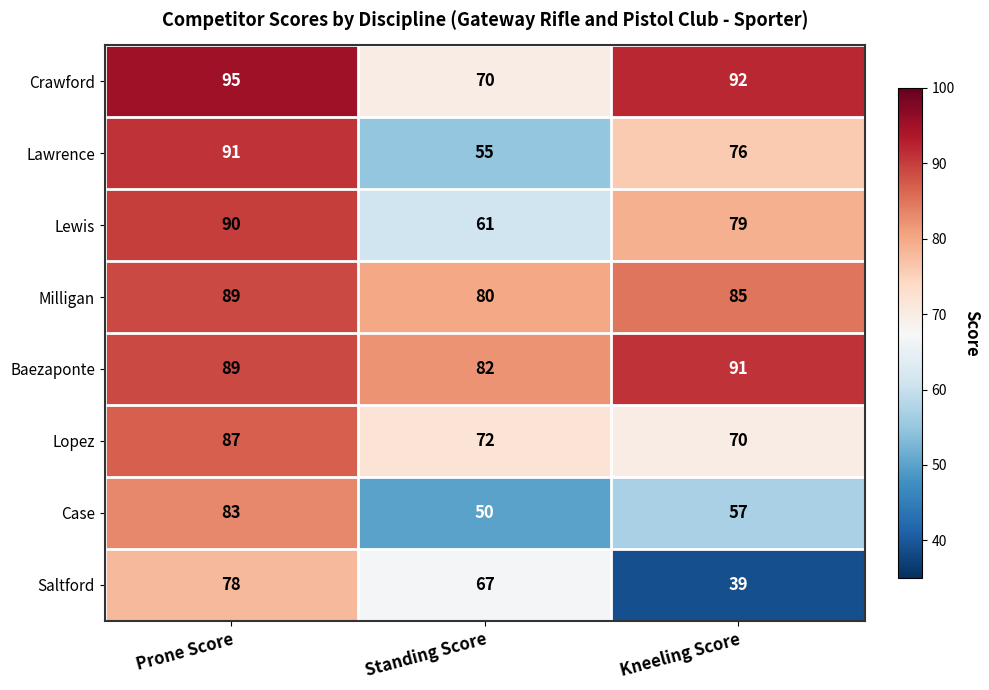

What is the sum of the Milligan values at Standing Score and Prone Score?

169